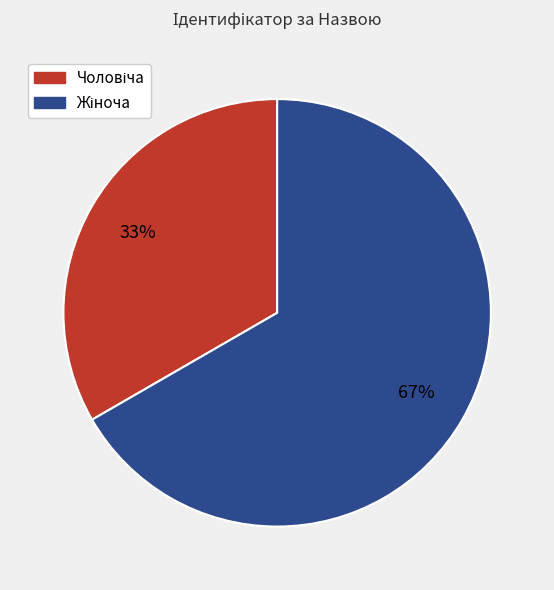

To the nearest percent, what is the average slice percentage?

50%